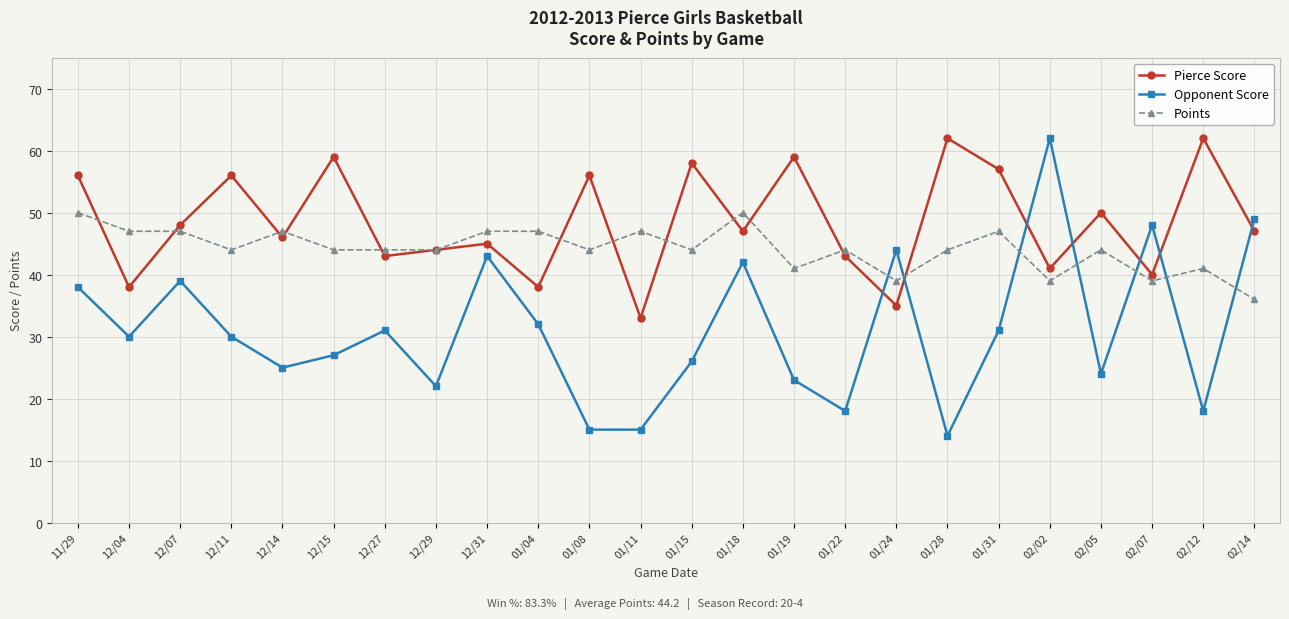

In Pierce Score, how many points are higher than both neighbors (excluding endpoints)?

9